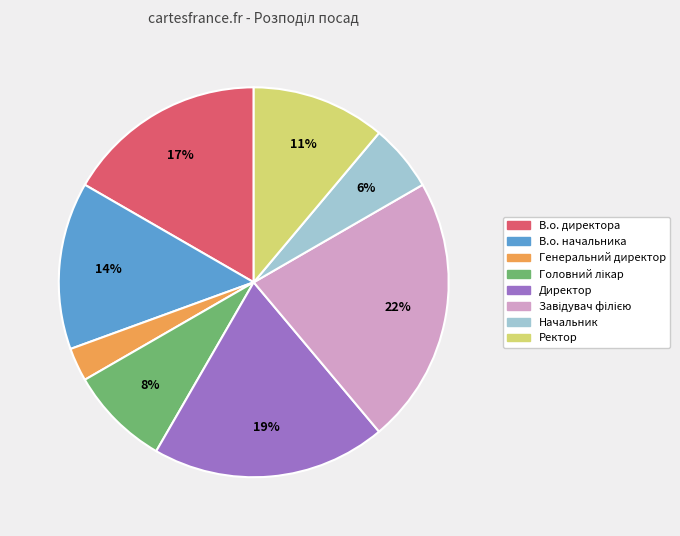

To the nearest percent, what is the combined percentage of Директор and Генеральний директор?

22%